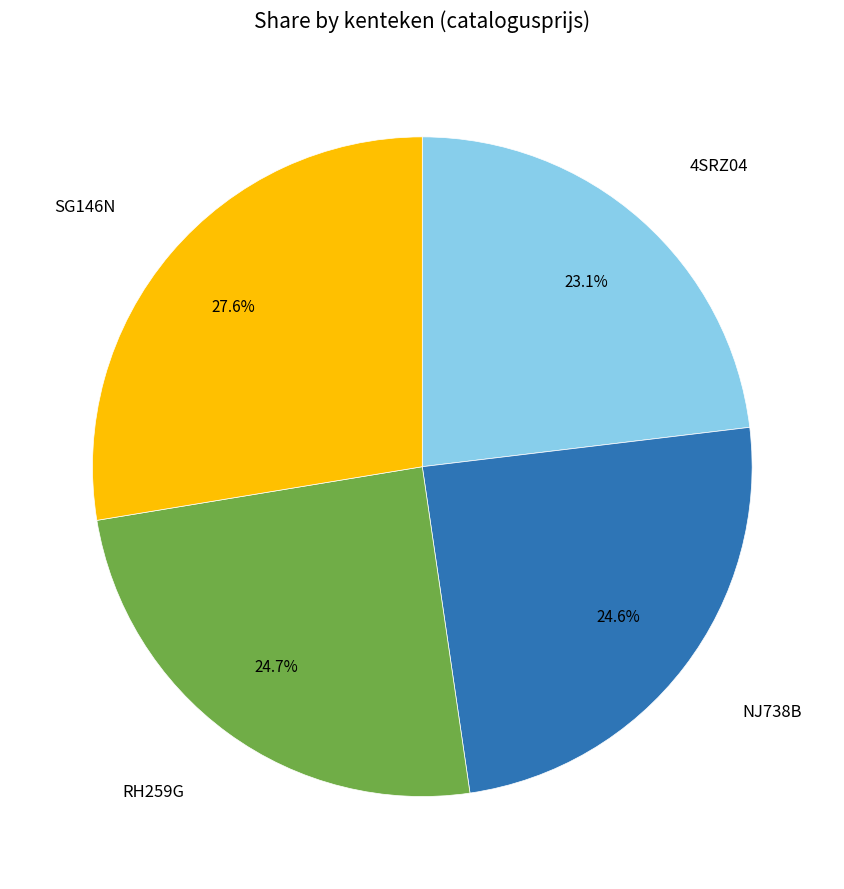

Does any single category account for the majority?

No